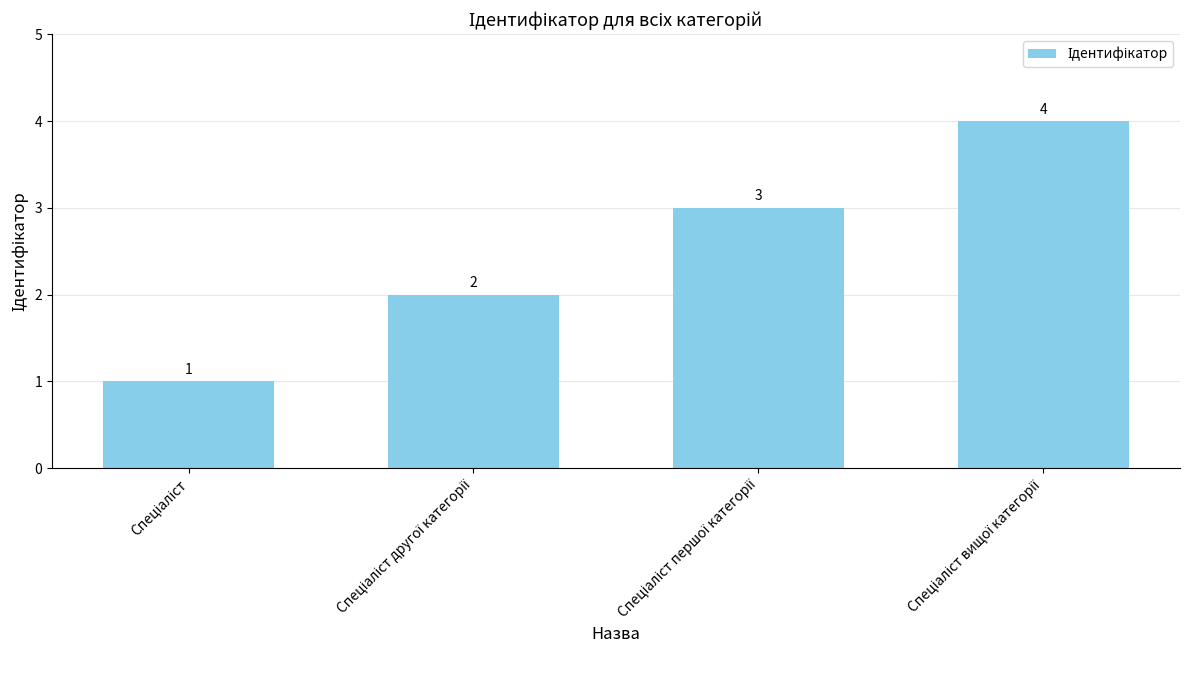

What is the minimum value shown in the chart?

1